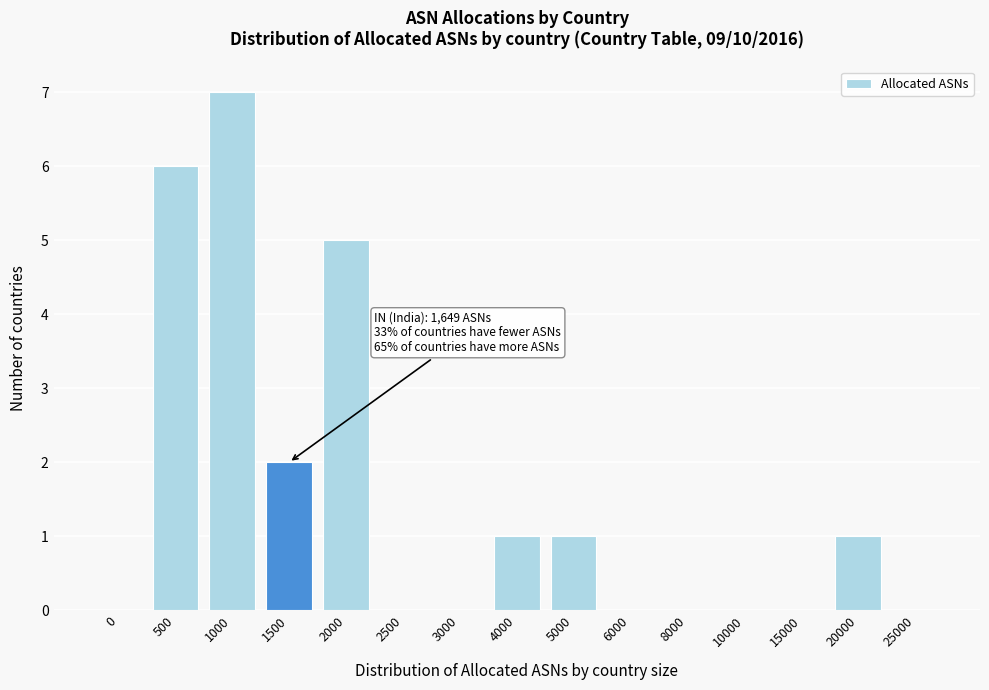

Reading left to right, list all the values displayed in this chart.

0=0	500=6	1000=7	1500=2	2000=5	2500=0	3000=0	4000=1	5000=1	6000=0	8000=0	10000=0	15000=0	20000=1	25000=0